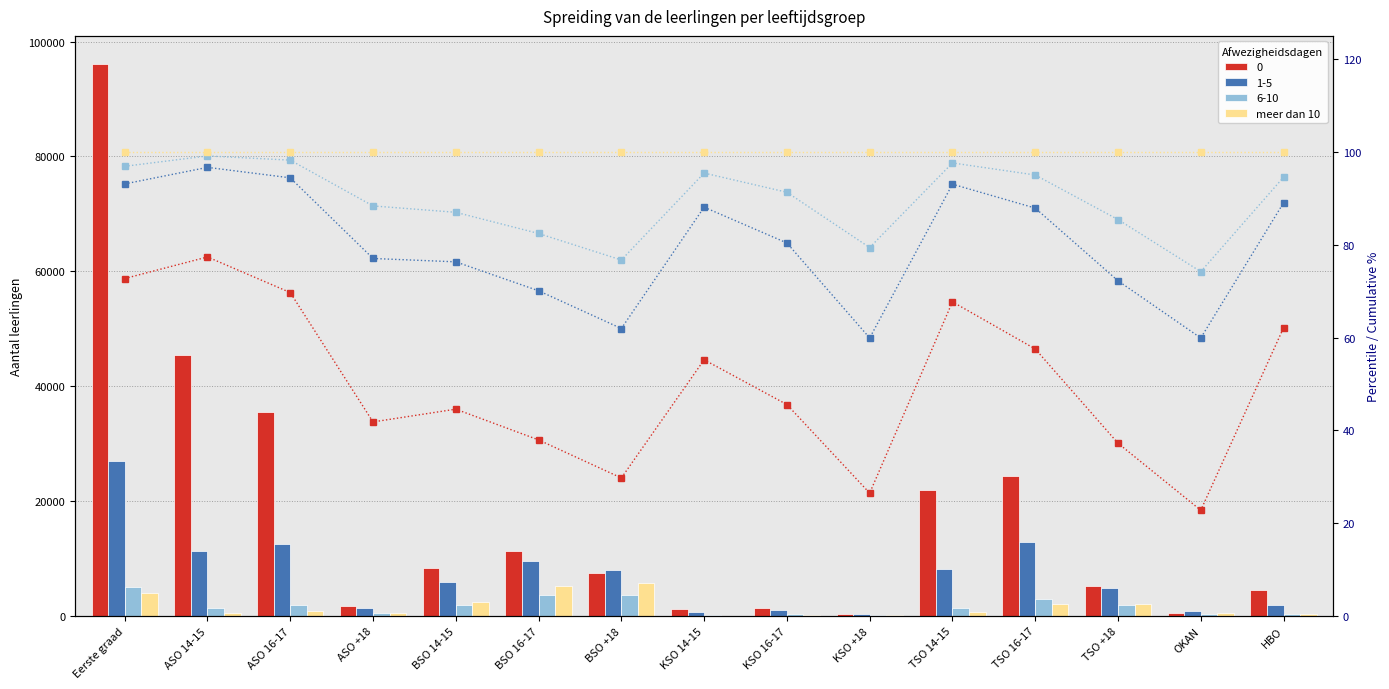

What is the label of the 13th bar from the left?

TSO +18